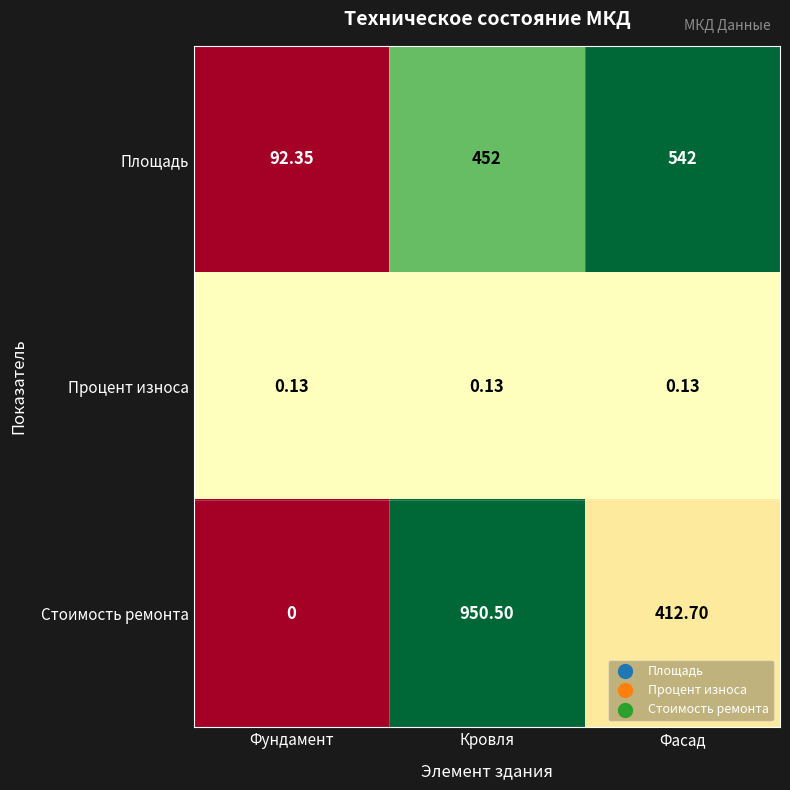

List the series in order of their overall mean, highest first.

Стоимость ремонта, Площадь, Процент износа